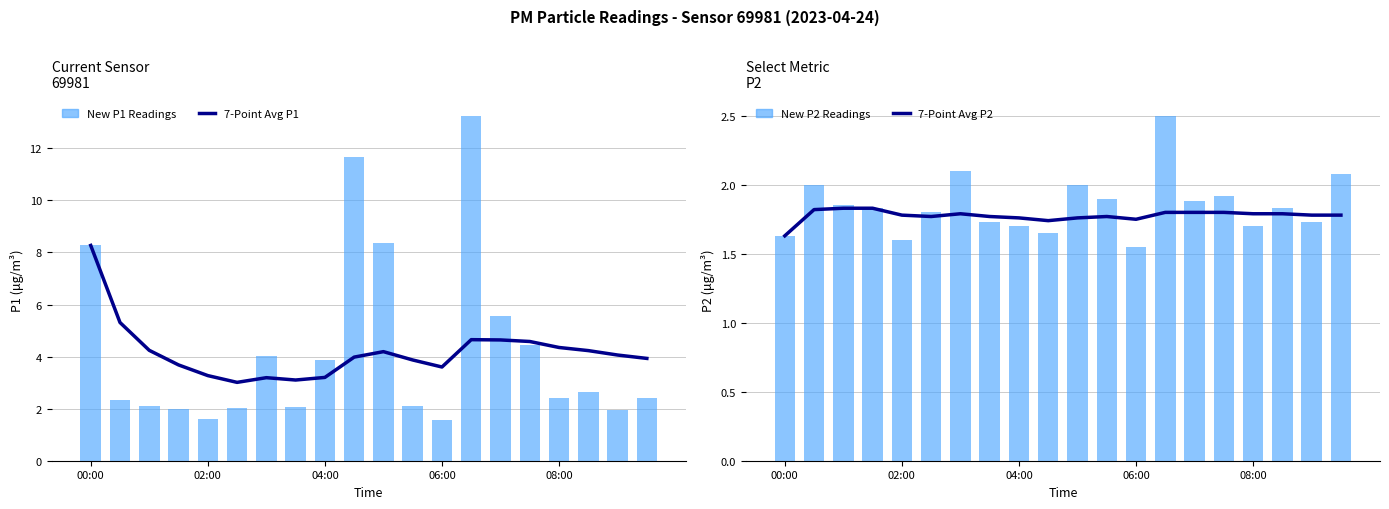

What are all the series names shown in the legend?

7-Point Avg P1, New P1 Readings, 7-Point Avg P2, New P2 Readings